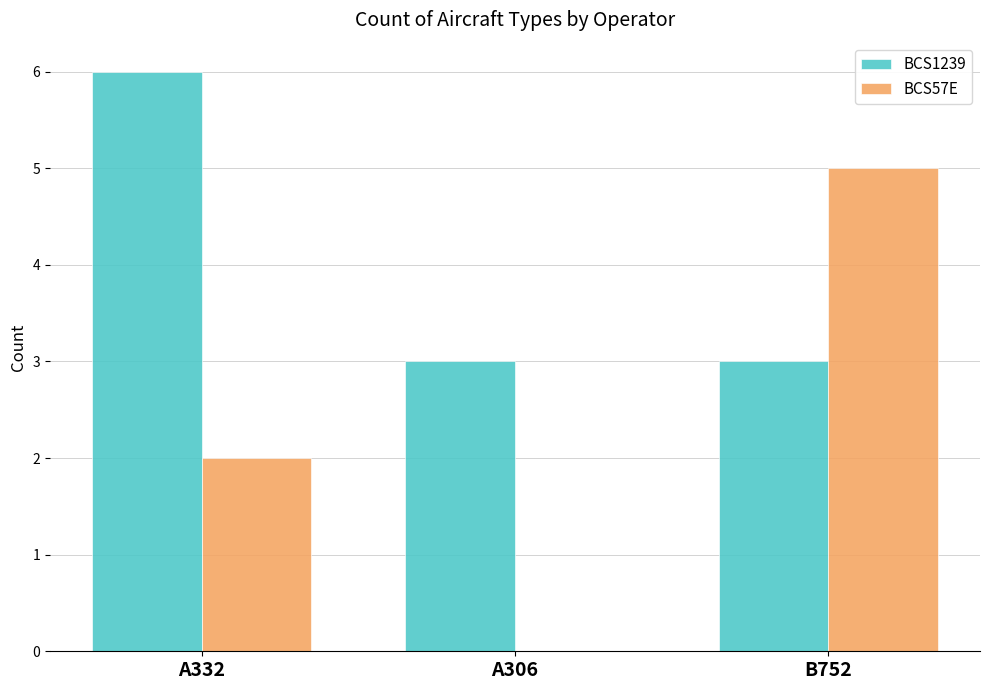

Is the value of BCS57E at B752 greater than the value of BCS1239 at A306?

Yes